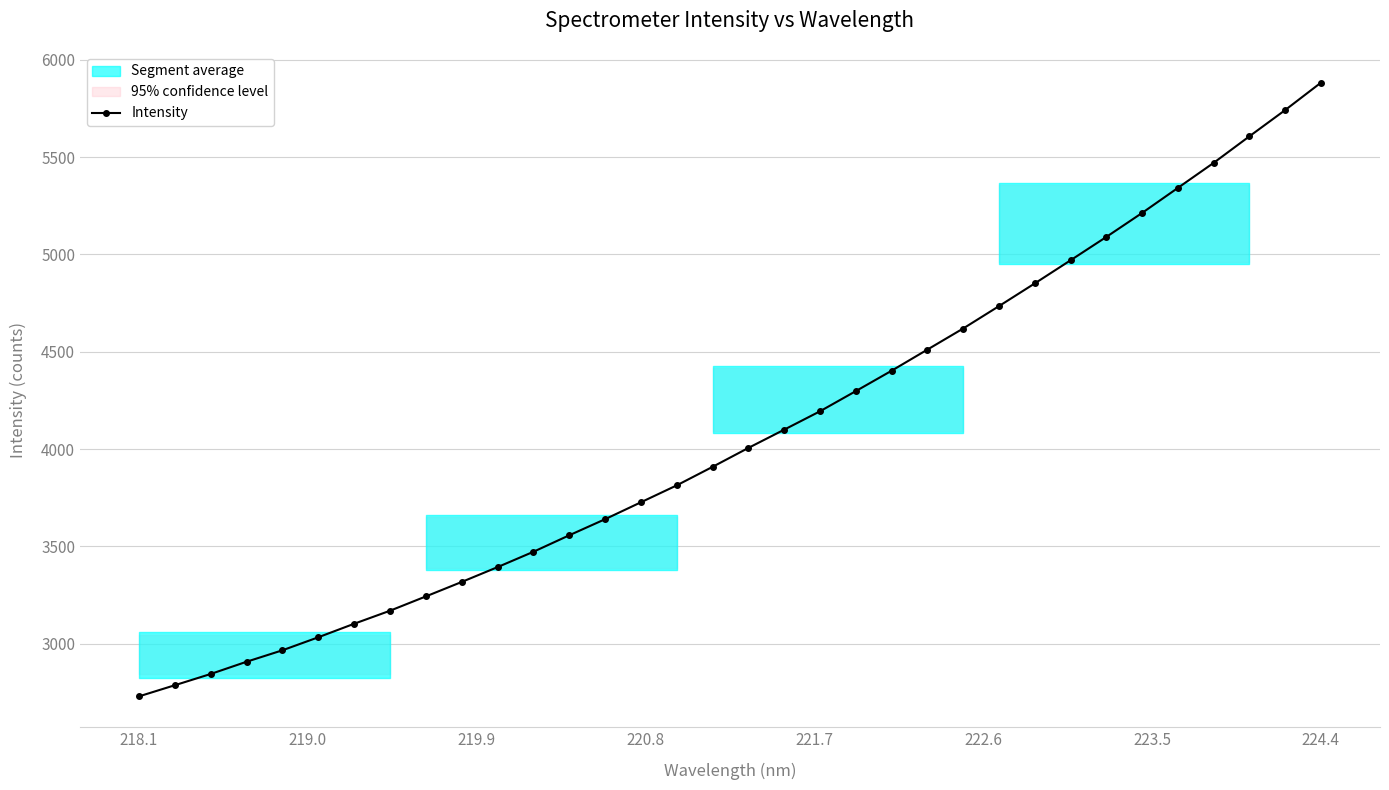

True or false: the data has more than 0 interior local peaks.

False